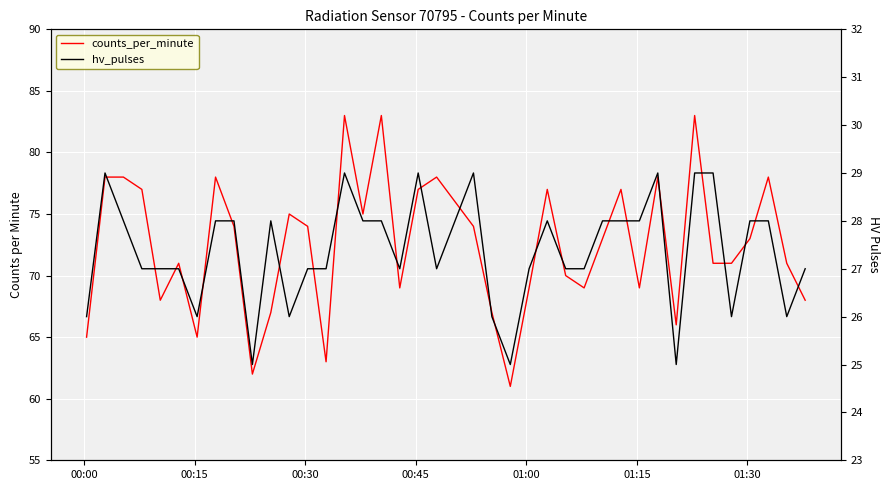

Does the chart display data point markers on the line(s)?

No